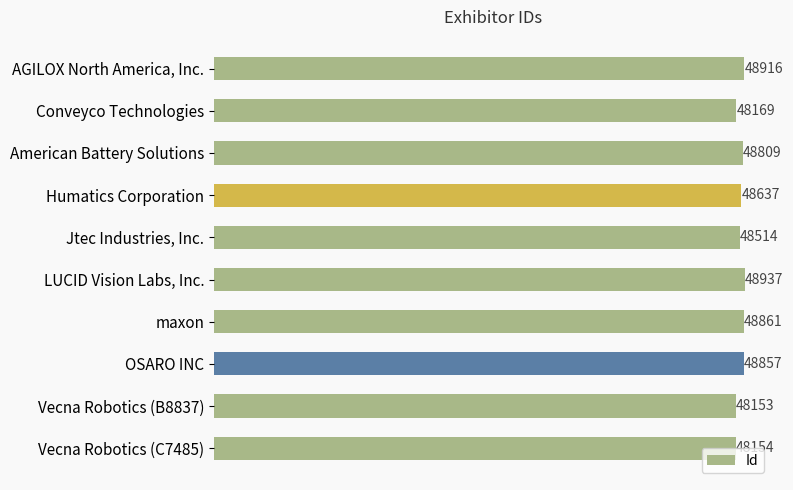

Rank the categories by value from lowest to highest.

Vecna Robotics (B8837), Vecna Robotics (C7485), Conveyco Technologies, Jtec Industries, Inc., Humatics Corporation, American Battery Solutions, OSARO INC, maxon, AGILOX North America, Inc., LUCID Vision Labs, Inc.